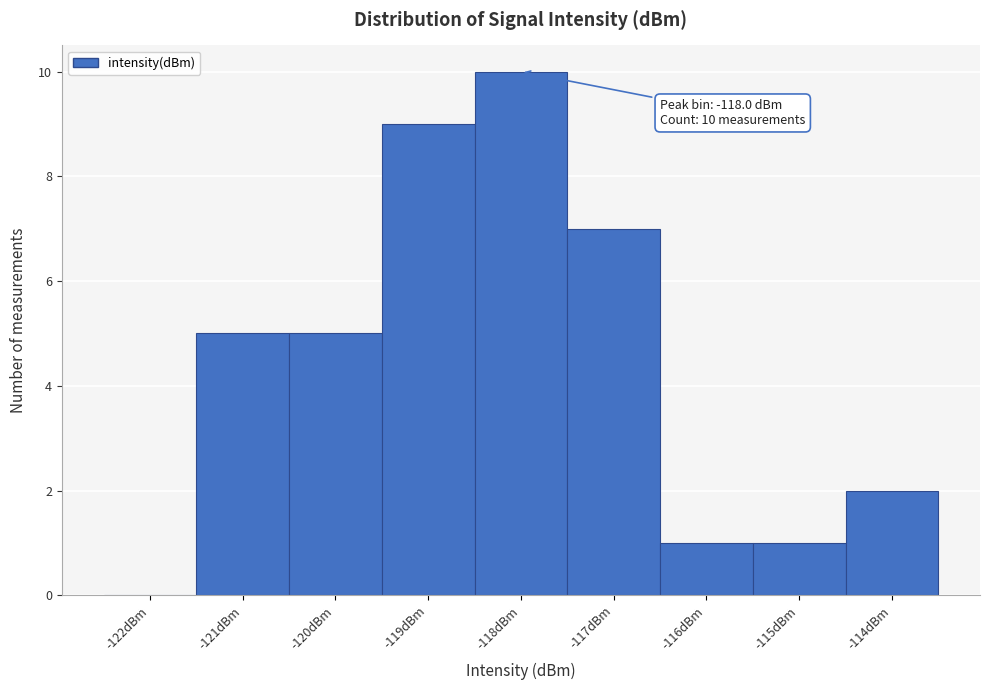

Over which range of the x-axis is the bar tallest?

-118.5 to -117.5